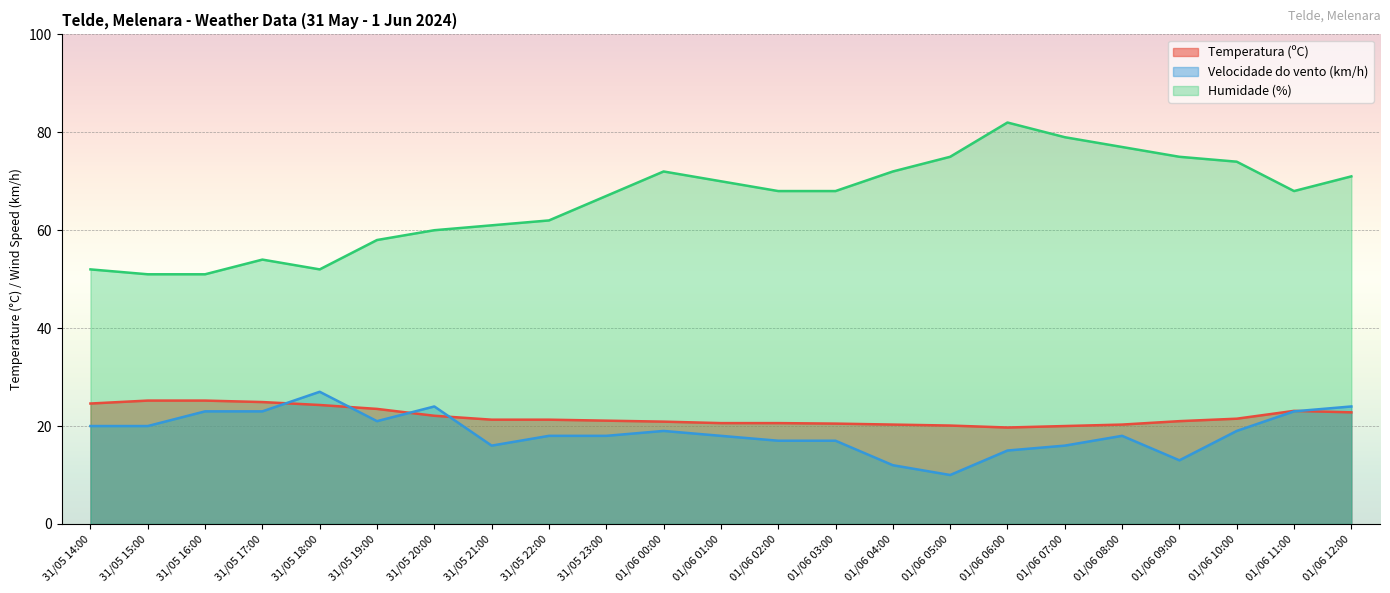

How many interior local valleys does the Temperatura (ºC) series have?

1